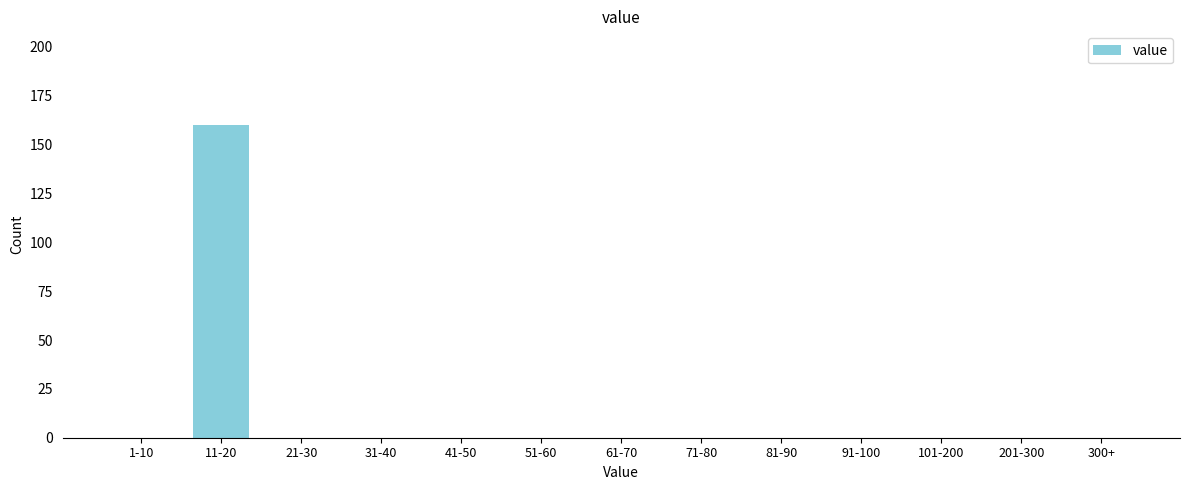

Reading right to left, transcribe all the data shown in this chart.

300+=0	201-300=0	101-200=0	91-100=0	81-90=0	71-80=0	61-70=0	51-60=0	41-50=0	31-40=0	21-30=0	11-20=160	1-10=0